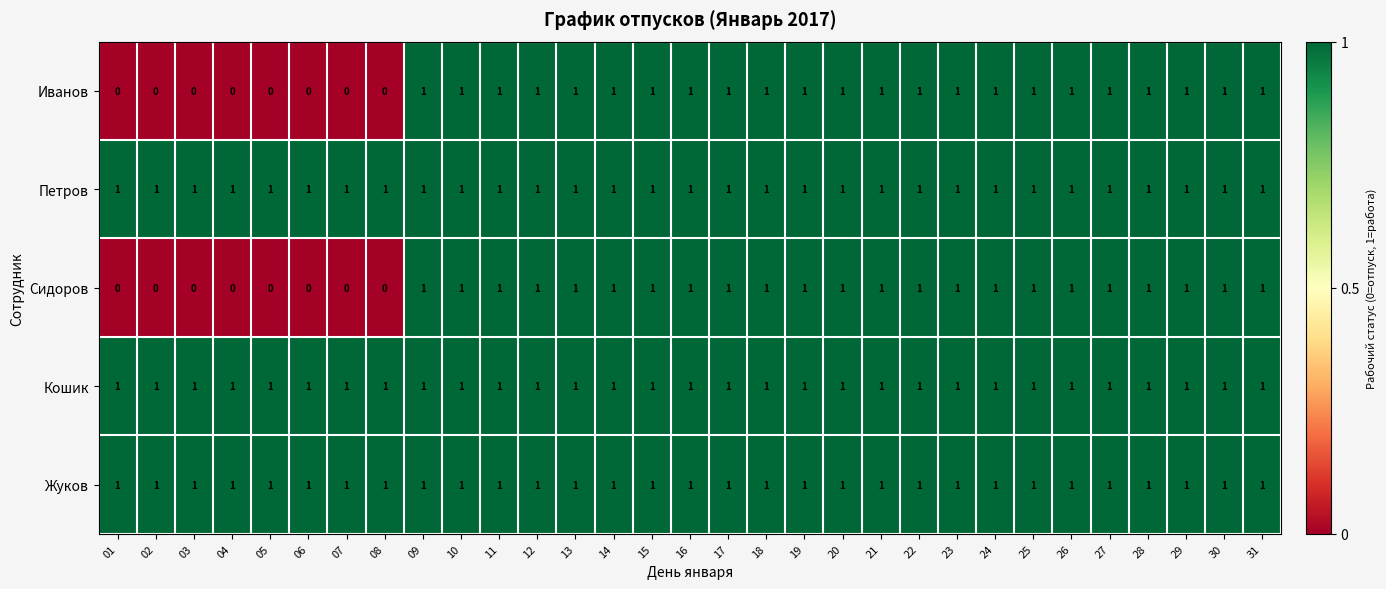

At how many categories does at least one series exceed 0?

31